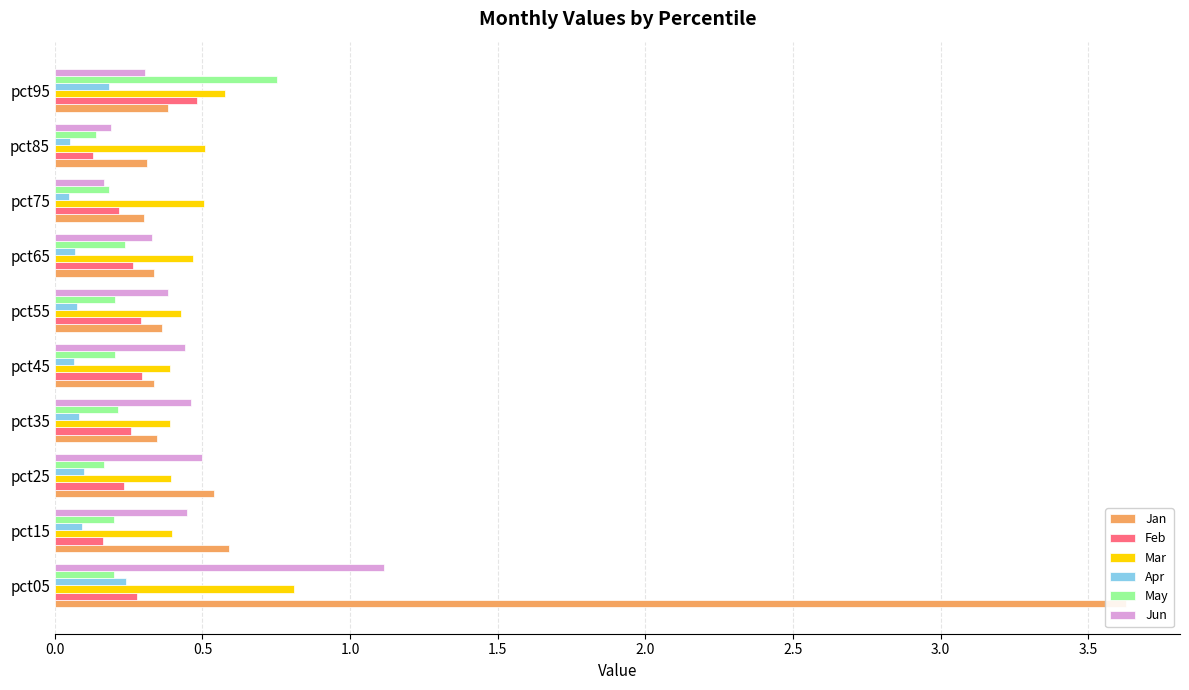

The value of Mar at pct05 is 0.5. True or false?

False